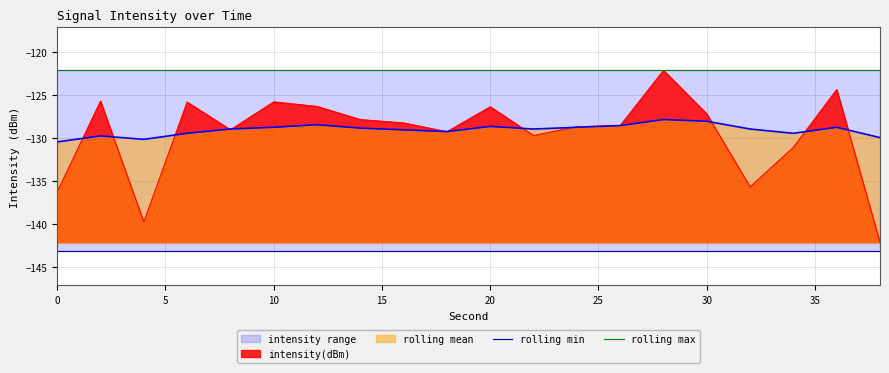

What is the maximum value for rolling mean?

-127.9